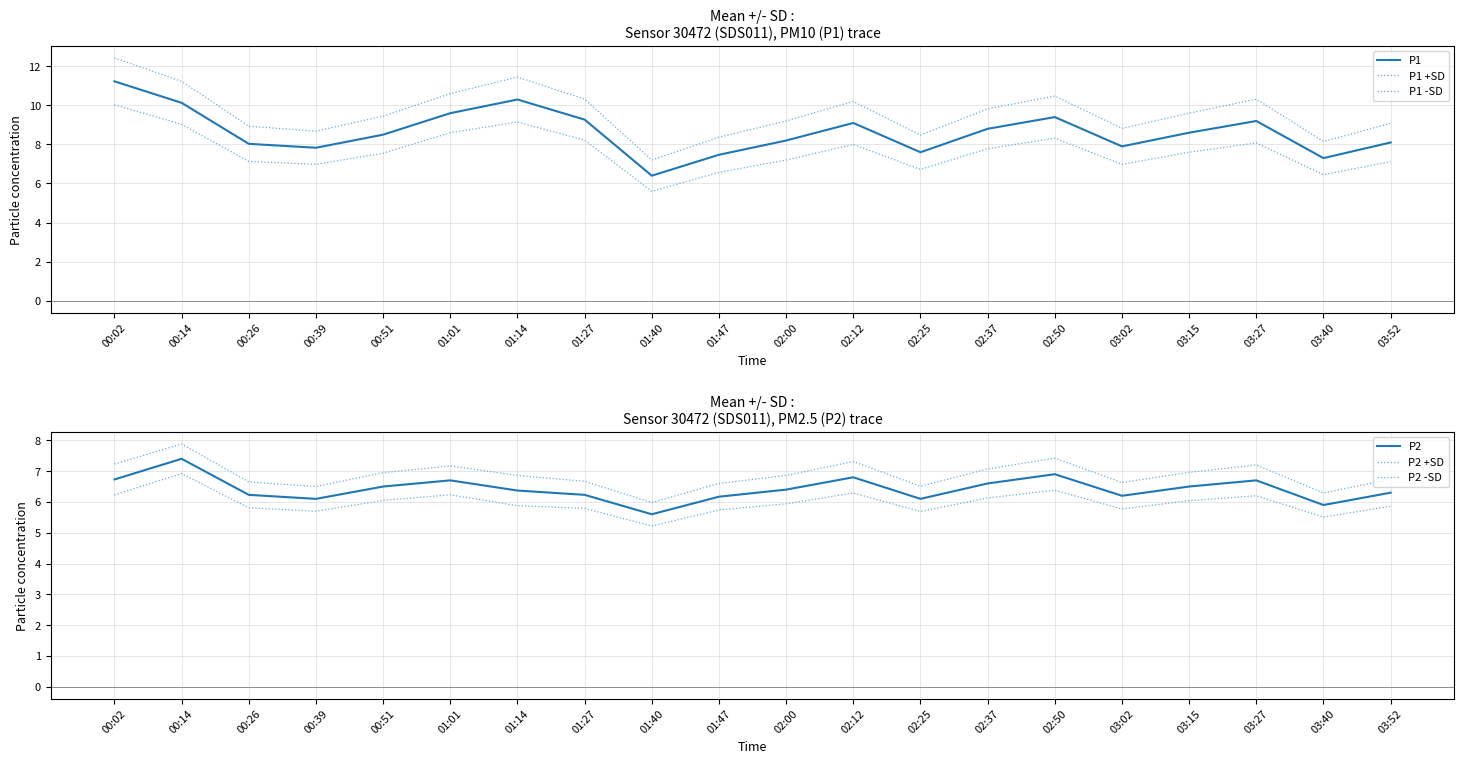

The value of P2 -SD at 01:14 is 5.9. True or false?

True